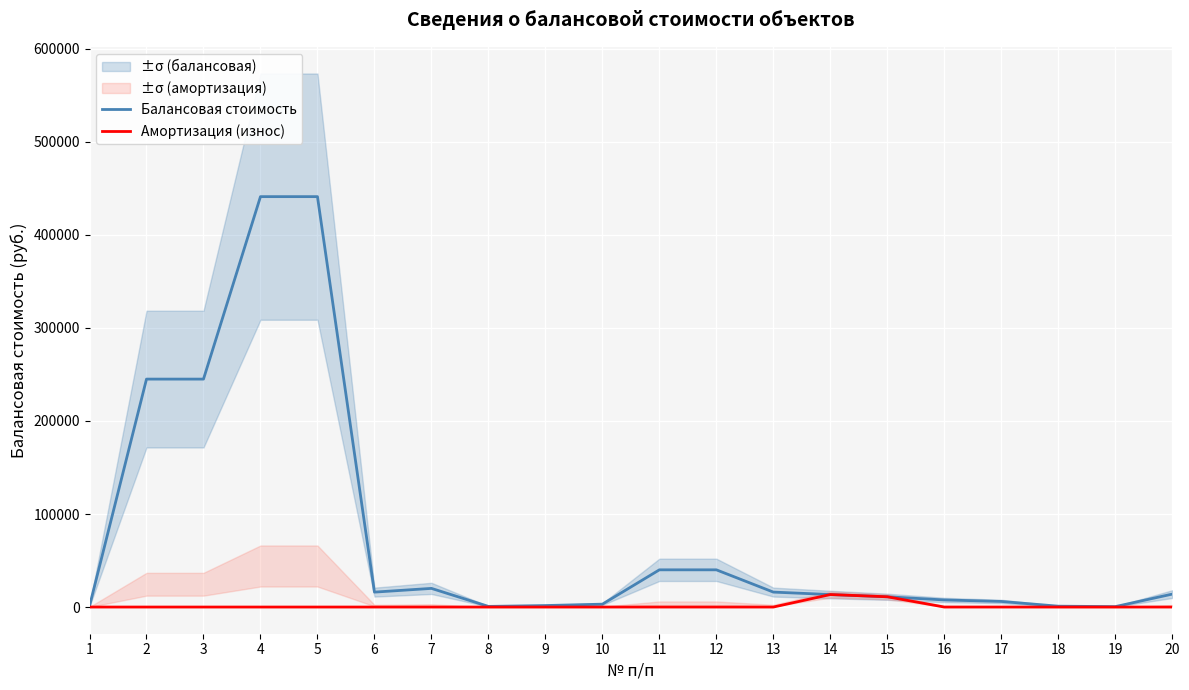

What is the sum of all Балансовая стоимость values?

1564227.3